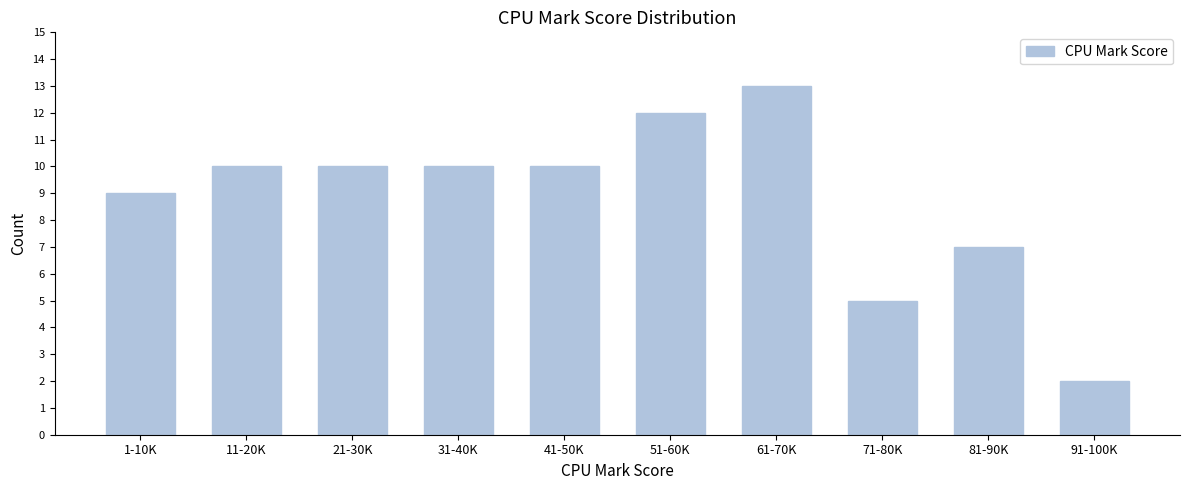

Reading right to left, what are all the values shown in this chart?

91-100K=2	81-90K=7	71-80K=5	61-70K=13	51-60K=12	41-50K=10	31-40K=10	21-30K=10	11-20K=10	1-10K=9